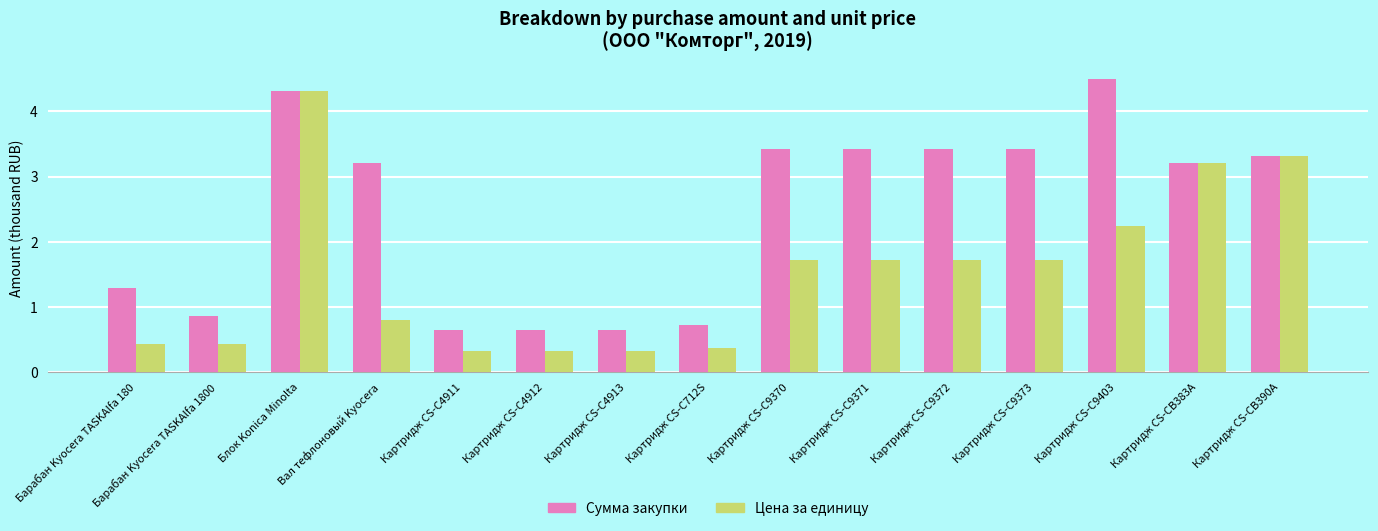

What value does the Цена за единицу series have at Картридж CS-C9372?

1.7